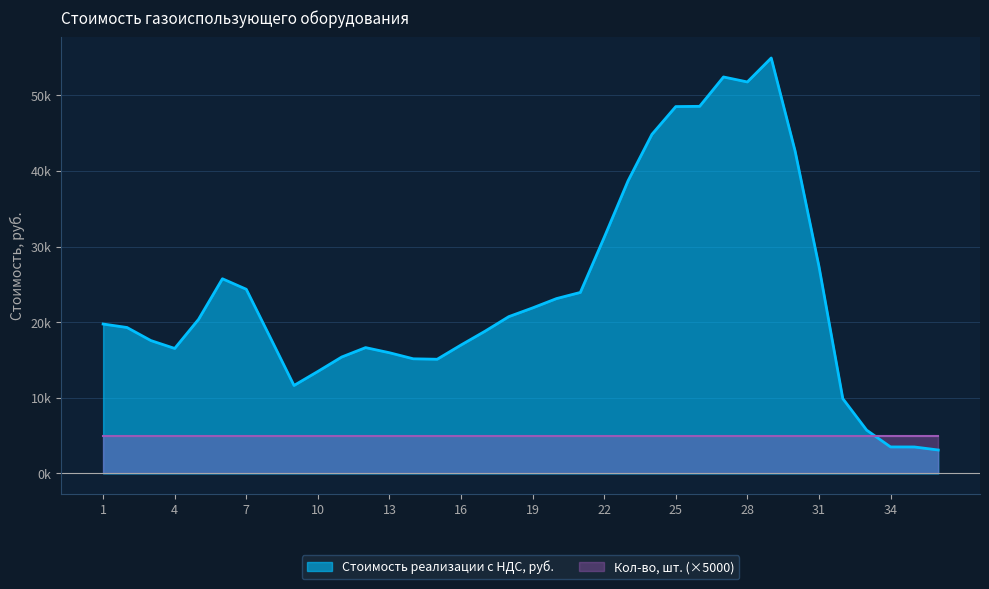

True or false: Кол-во, шт. has more than 2 points higher than both neighbors.

False